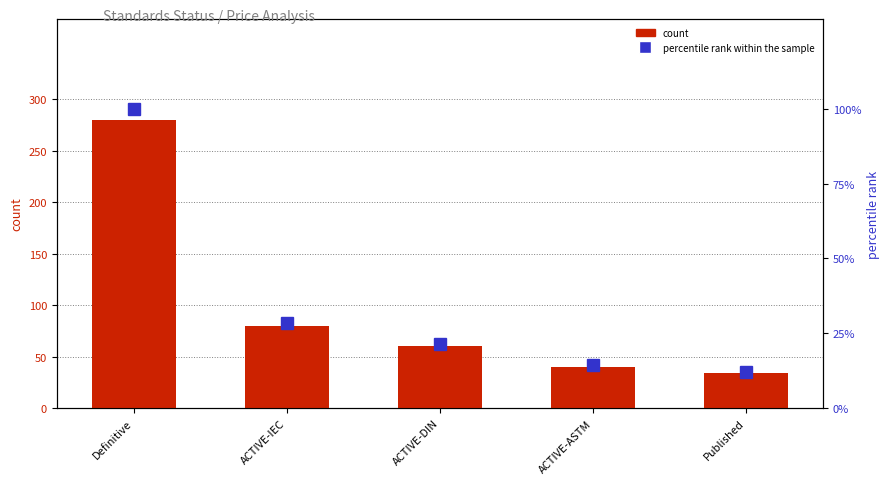

What is the value of the count bar at the 2nd from the left?

80.0